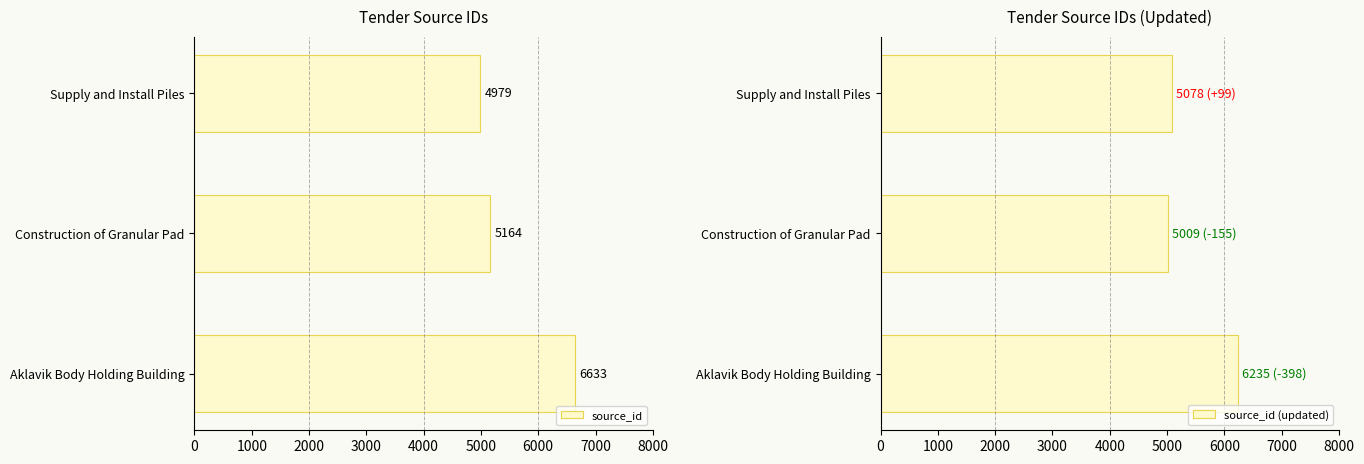

What is the sum of all source_id (updated) values?

16322